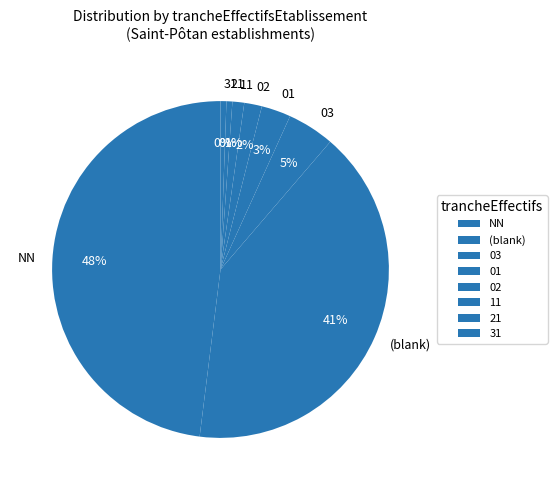

Is  the majority of the pie?

No